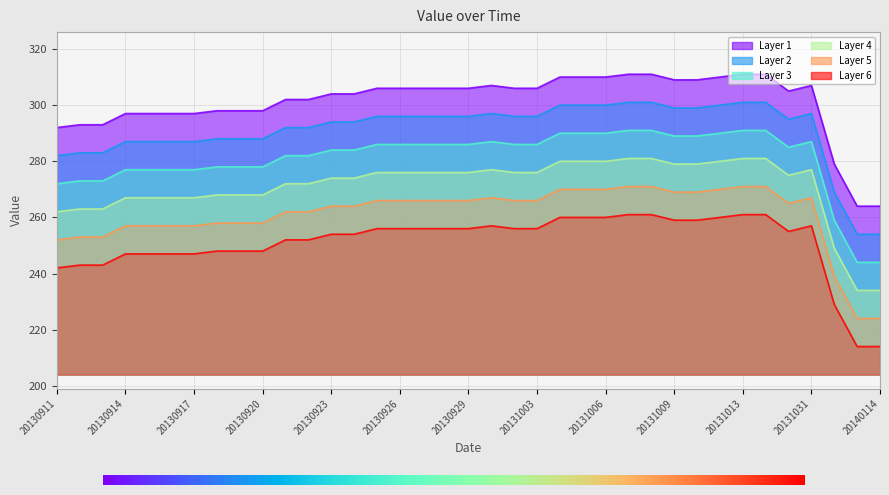

Which has a higher value, 20130928 or 20131006?

20131006